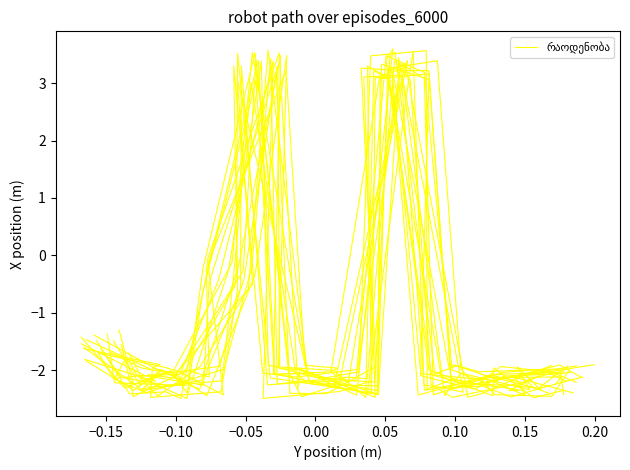

What is the value of the 1st point from the left?

-1.6